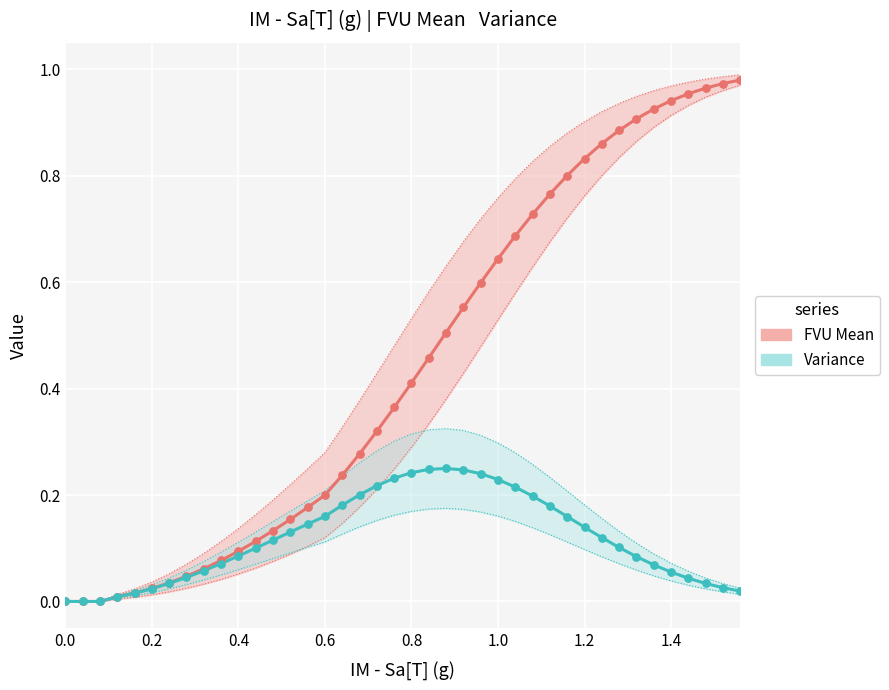

Which series contains the lowest Y value?

FVU Mean